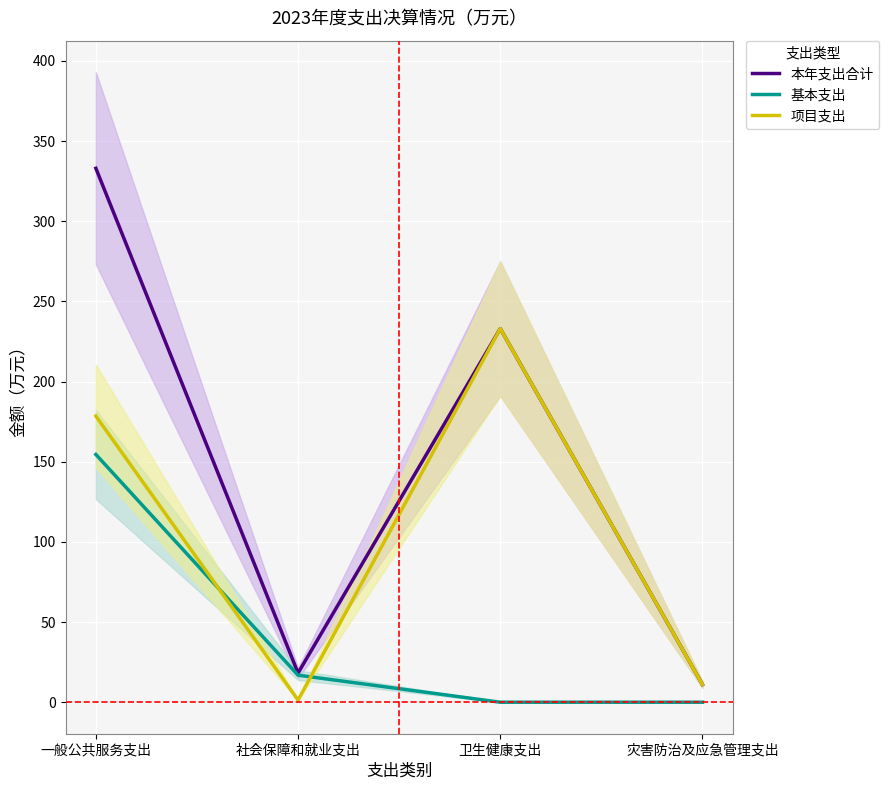

What is the total value across all series at 卫生健康支出?

466.1